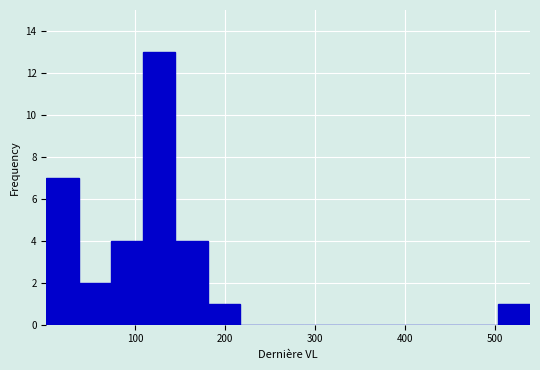

Read against the x-axis, roughly where is the centre of the tallest bar?

130